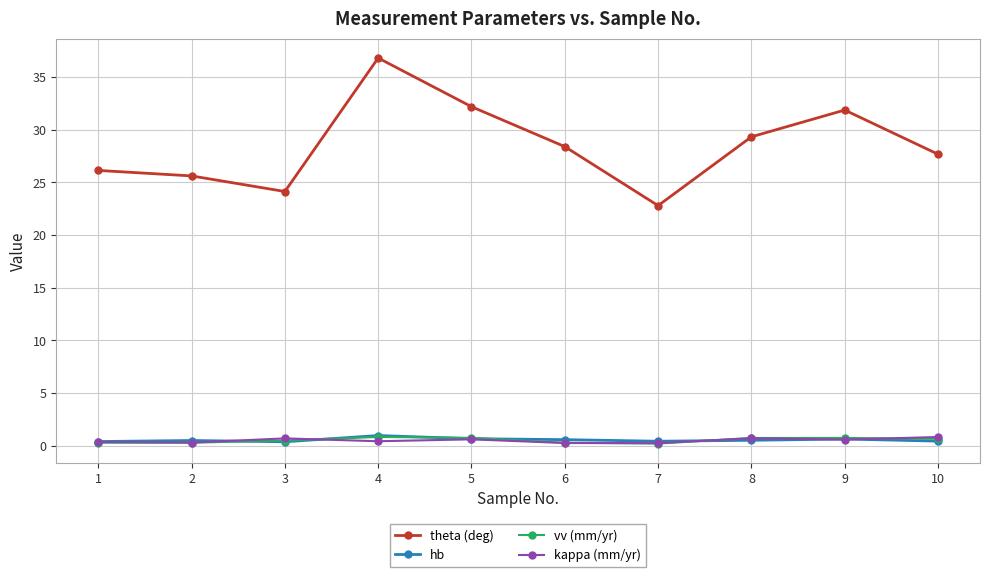

What is the value of the vv (mm/yr) point at the 8th from the left?

0.7